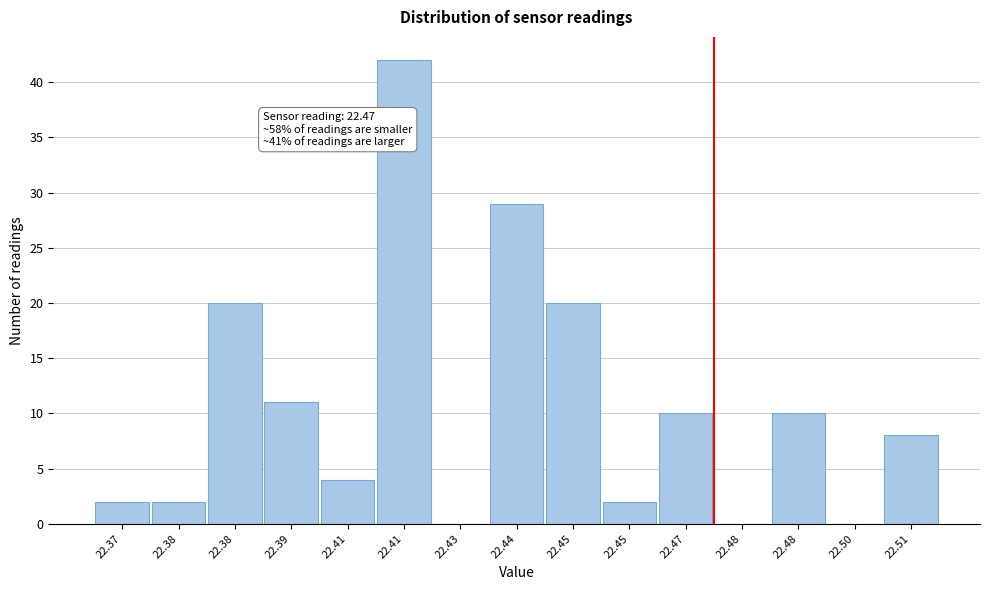

Count the number of categories in the chart.

15